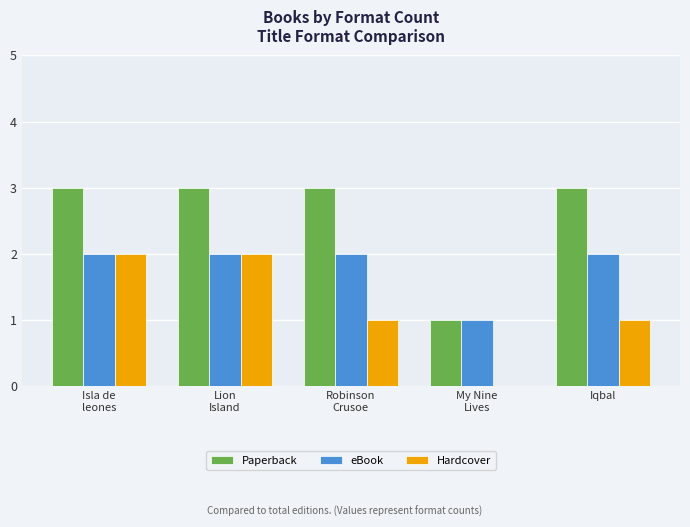

What is the maximum value shown in the chart?

3